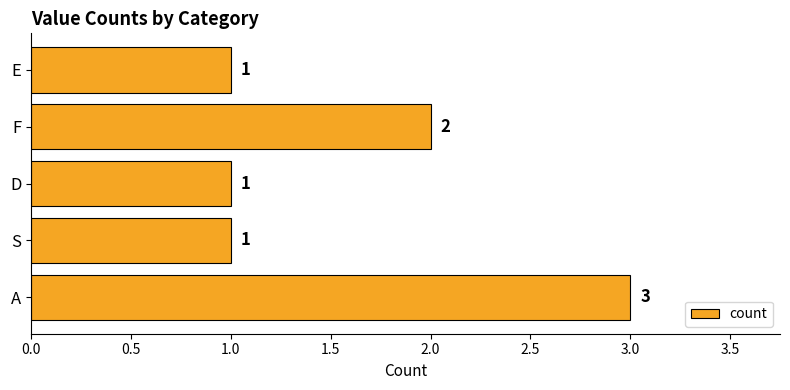

At which category does the chart reach its peak across all series?

A